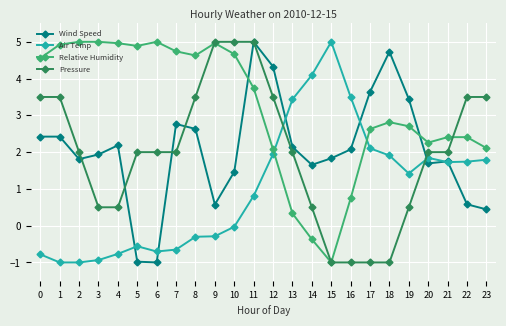

Which series has the largest total across all categories?

Relative Humidity